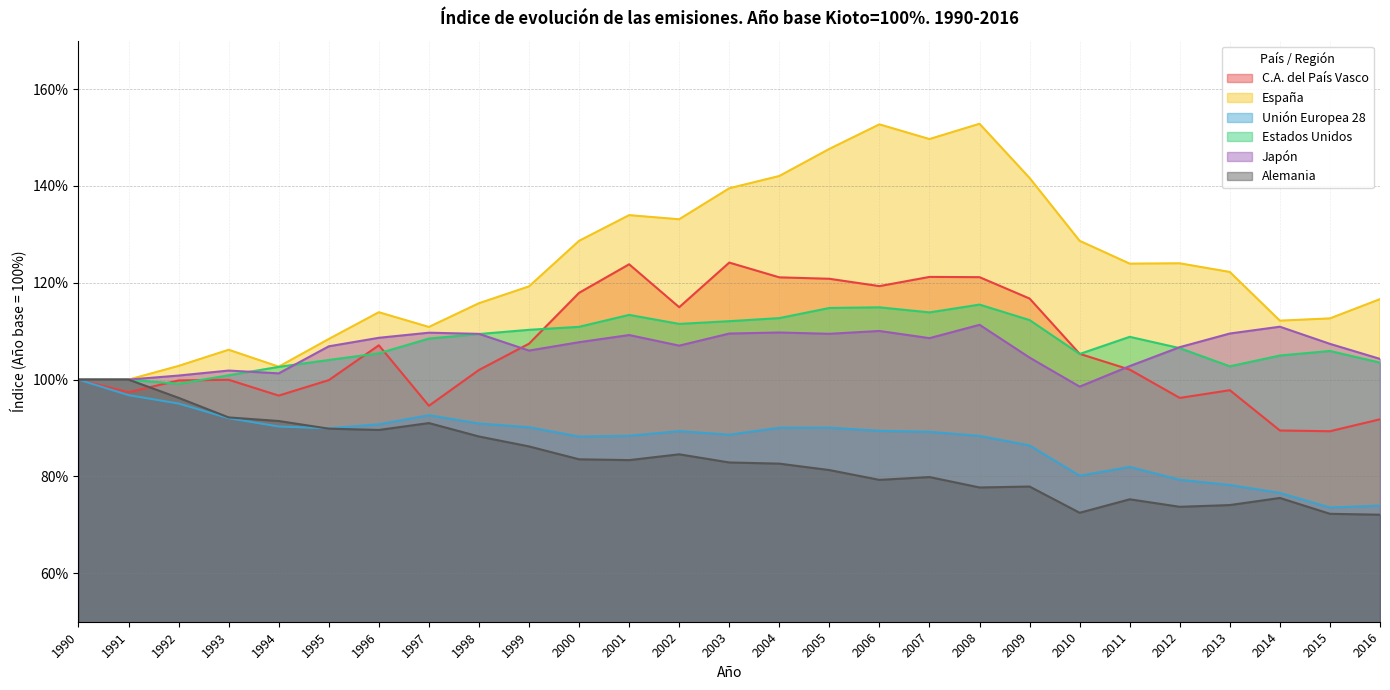

What is the value of the Unión Europea 28 point at the 12th from the left?

88.4